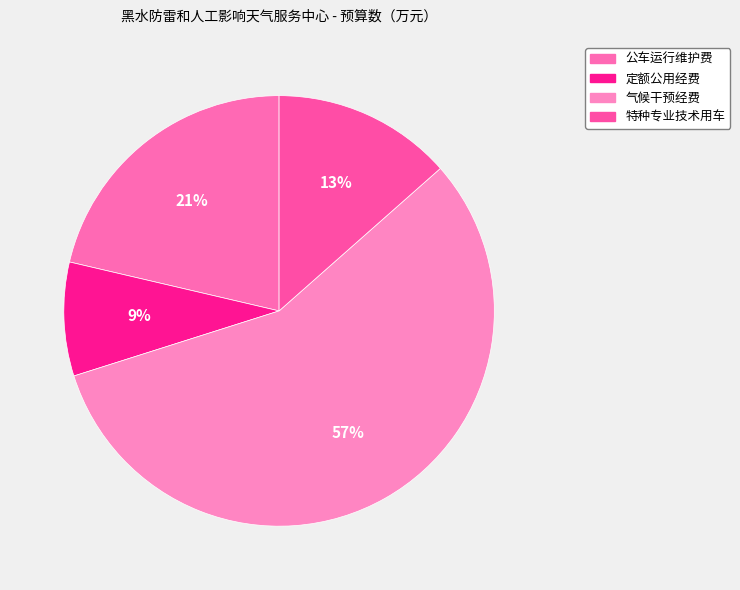

Count the number of slices in the pie.

4